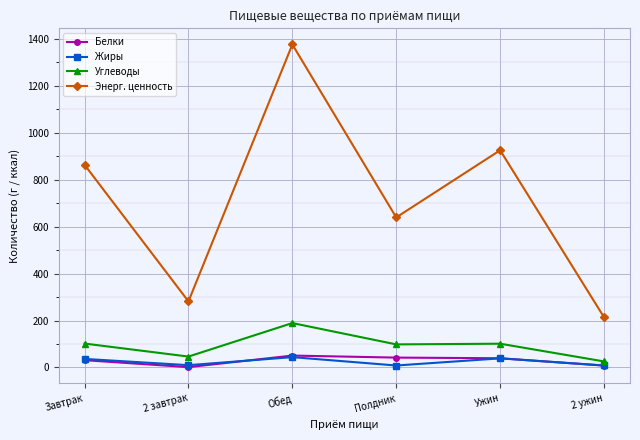

At which category does Жиры reach its first local valley?

2 завтрак